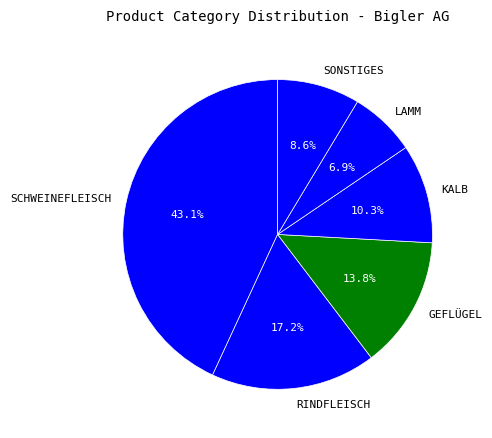

Is RINDFLEISCH the majority of the pie?

No